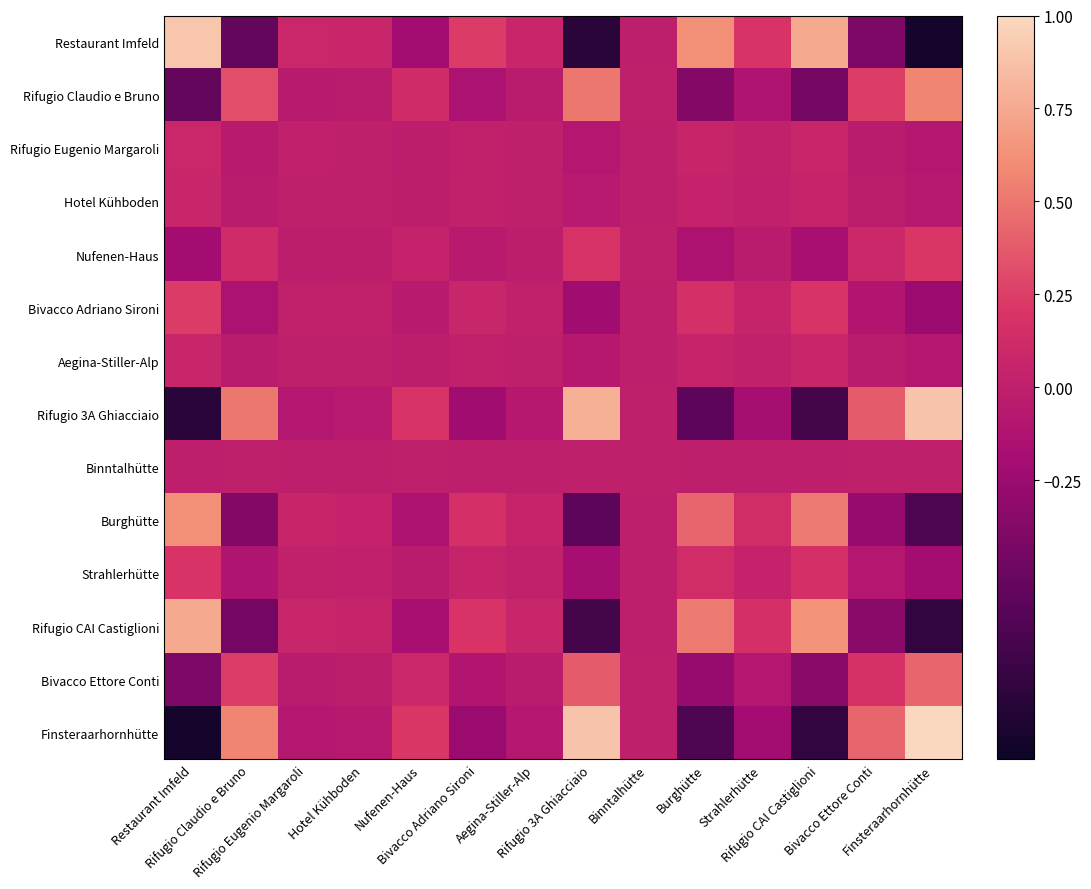

Rank the series at Binntalhütte from highest to lowest value.

Finsteraarhornhütte, Rifugio 3A Ghiacciaio, Rifugio Claudio e Bruno, Bivacco Ettore Conti, Nufenen-Haus, Binntalhütte, Hotel Kühboden, Aegina-Stiller-Alp, Rifugio Eugenio Margaroli, Strahlerhütte, Bivacco Adriano Sironi, Burghütte, Rifugio CAI Castiglioni, Restaurant Imfeld